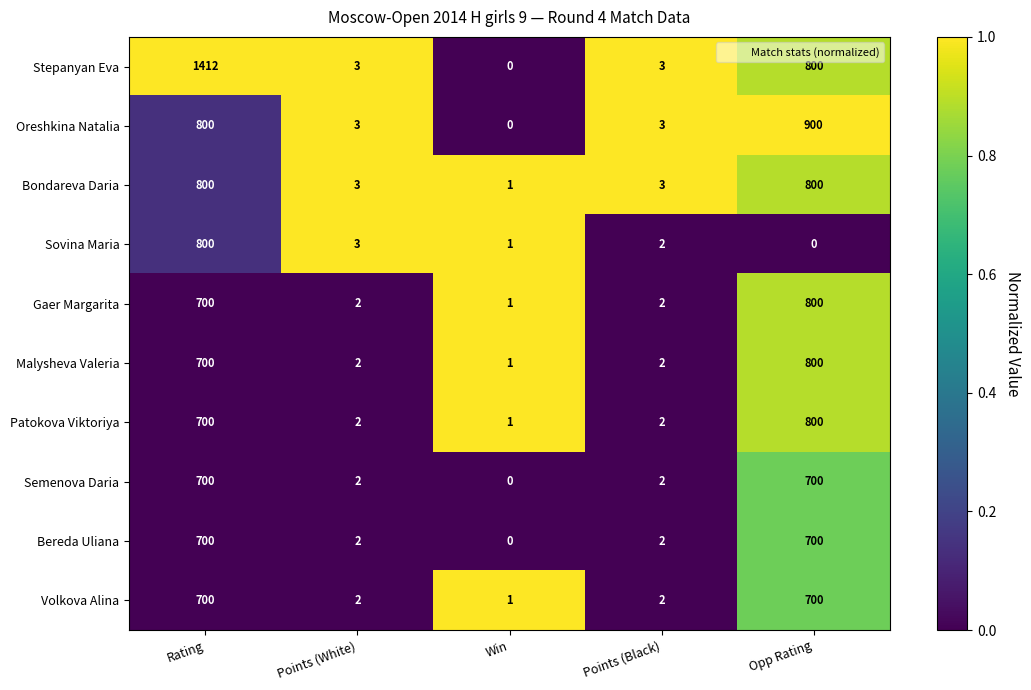

How many data points does each series have?

5